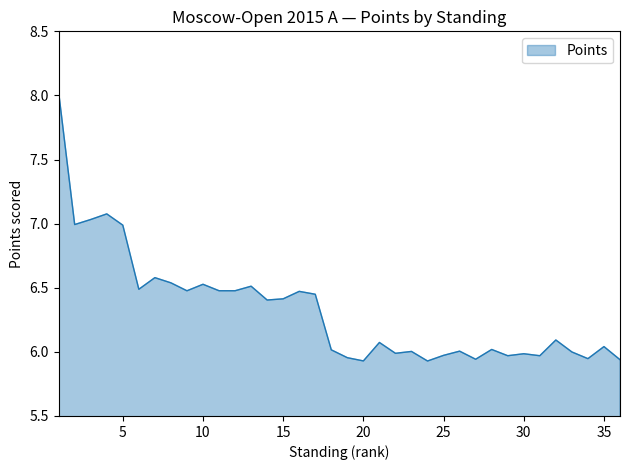

What is the maximum value shown in the chart?

8.0